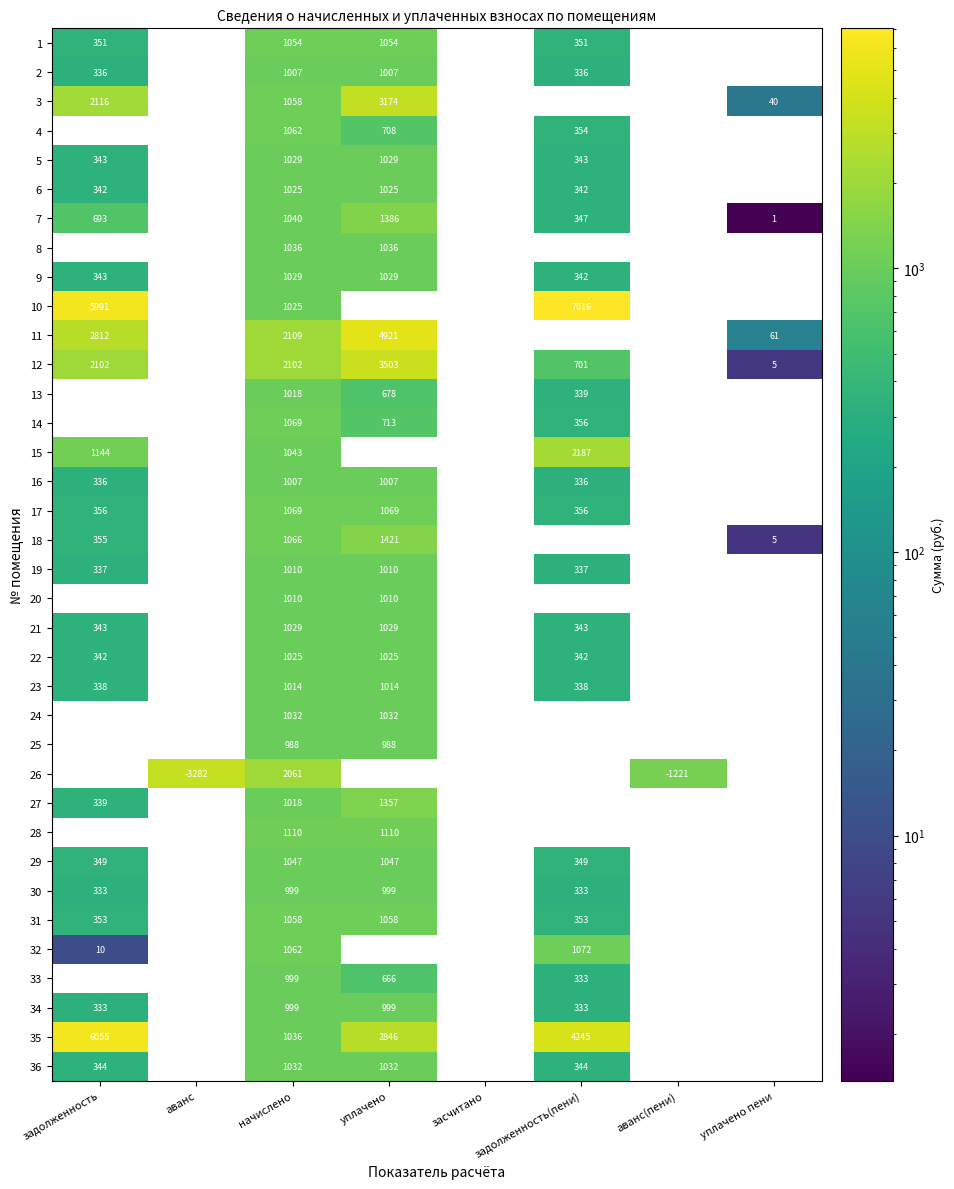

Is it true that 25 equals 1507 at начислено?

False